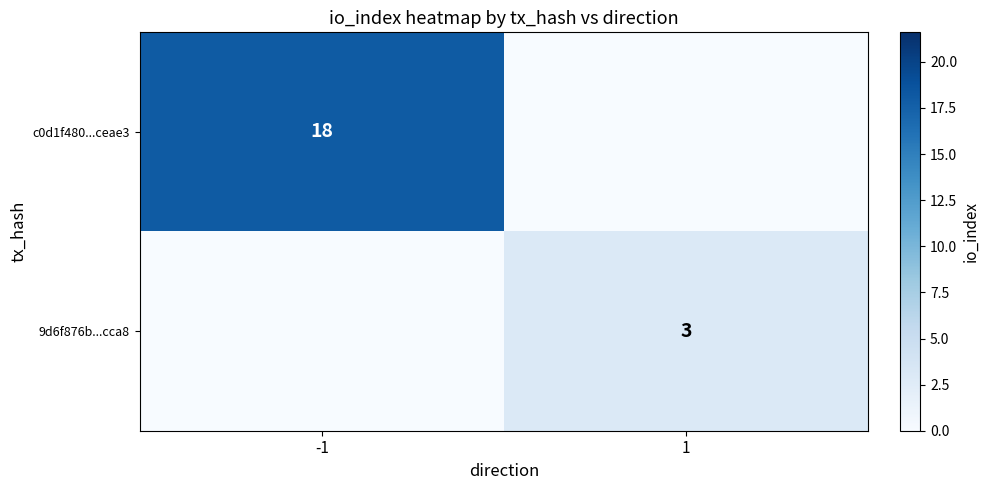

The c0d1f480...ceae3 series shows 5 at -1. True or false?

False